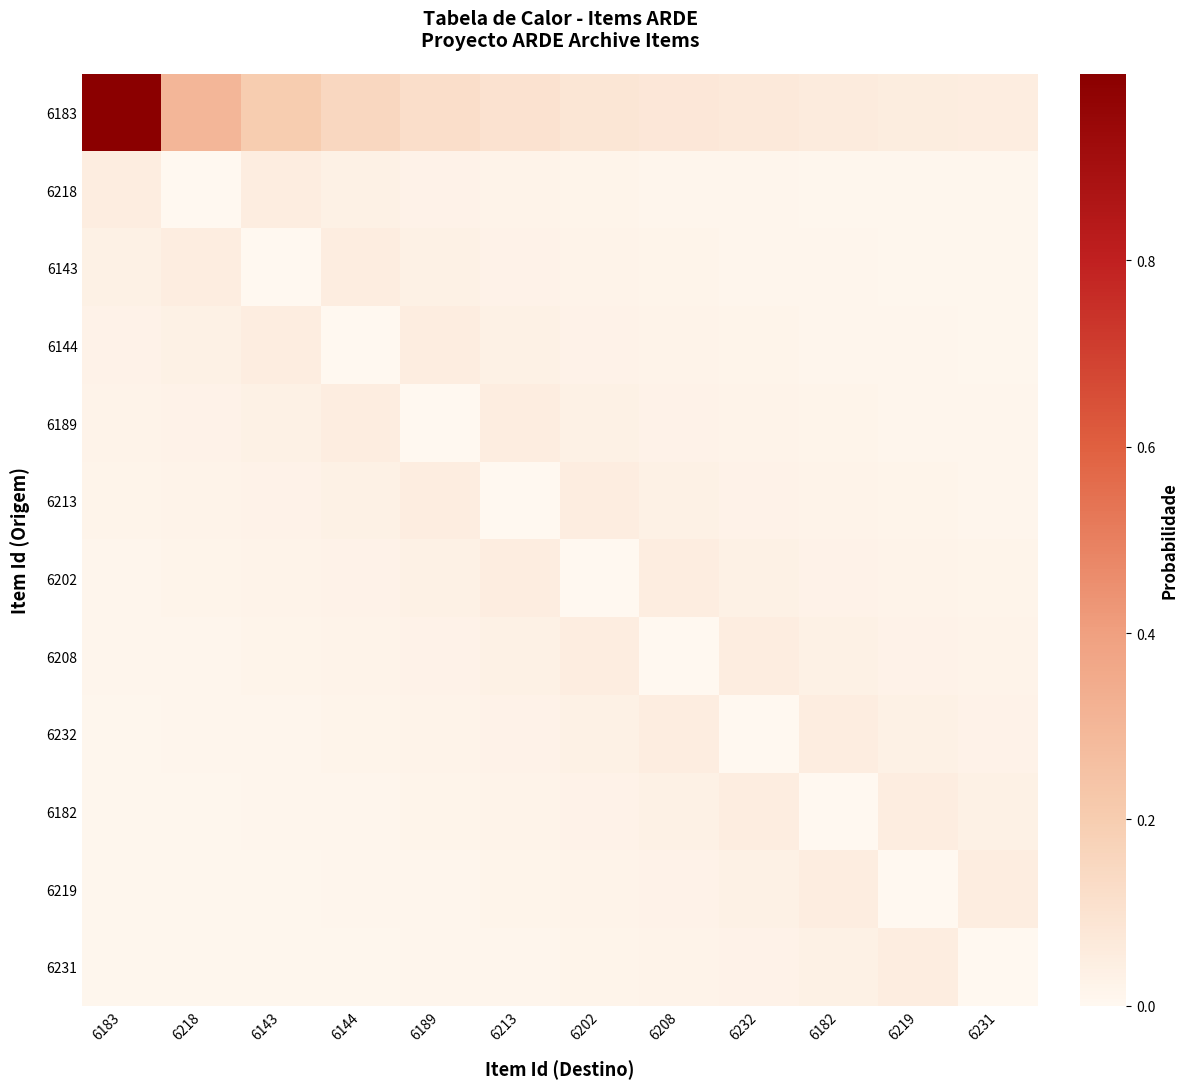

What is the total value across all series at 6218?

0.5